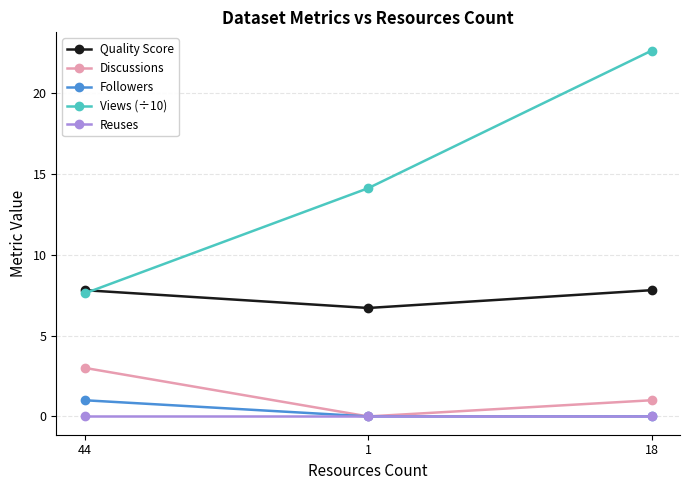

What is the label of the 3rd point from the right?

44